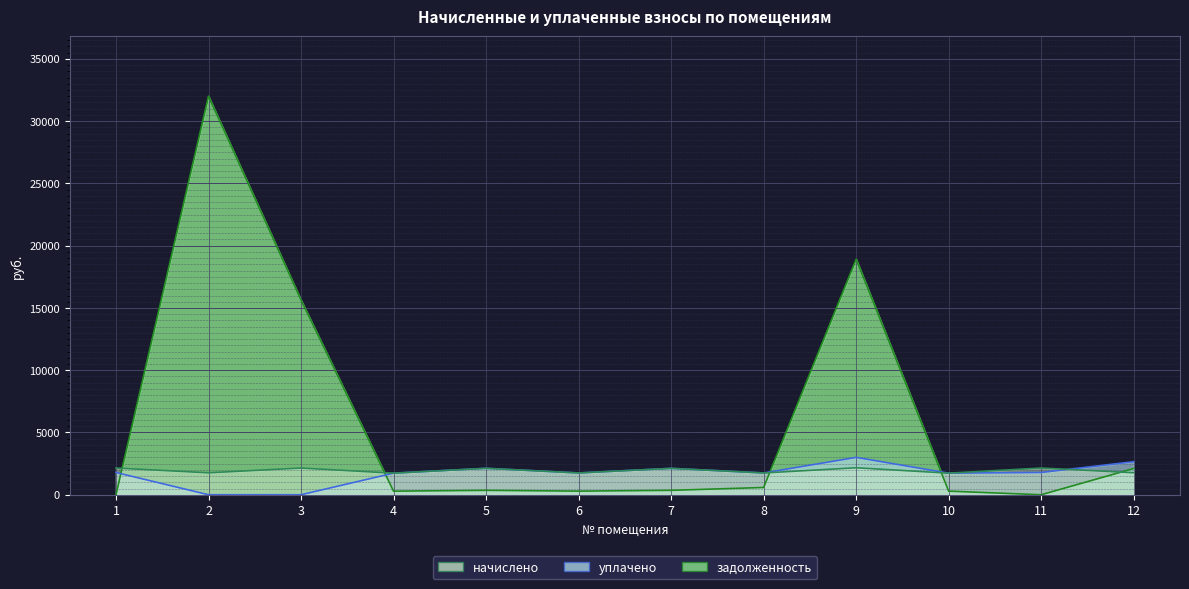

Reading left to right, list all the values displayed in this chart.

начислено: 1=2143.3	2=1761.7	3=2143.3	4=1733.1	5=2121.1	6=1749.0	7=2117.9	8=1749.0	9=2165.6	10=1733.1	11=2143.3	12=1768.1
уплачено: 1=1786.1	2=0.0	3=0.0	4=1733.1	5=2121.1	6=1749.0	7=2117.9	8=1749.0	9=3000.0	10=1733.1	11=1786.1	12=2652.1
задолженность: 1=0.0	2=32012.2	3=15642.8	4=288.9	5=353.5	6=291.5	7=353.7	8=583.0	9=18919.5	10=288.9	11=0.0	12=2107.0